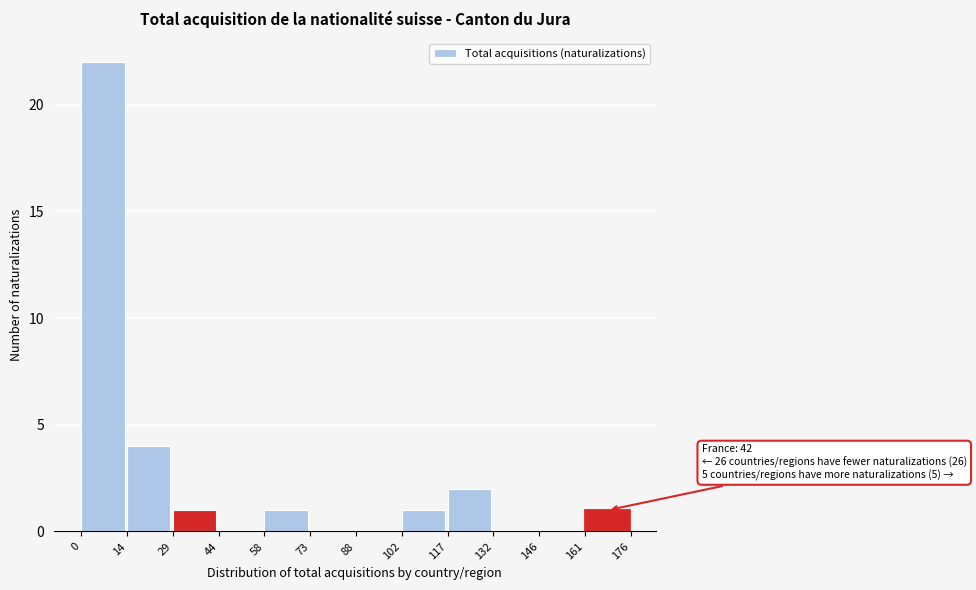

Over which range of the x-axis is the bar tallest?

0 to 14